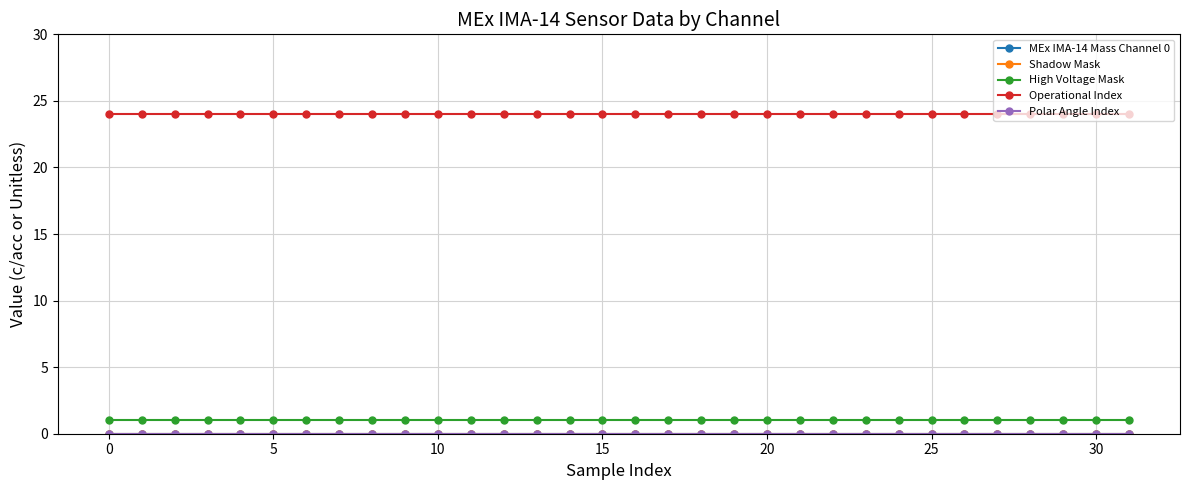

Which series has the largest range (max minus min)?

MEx IMA-14 Mass Channel 0